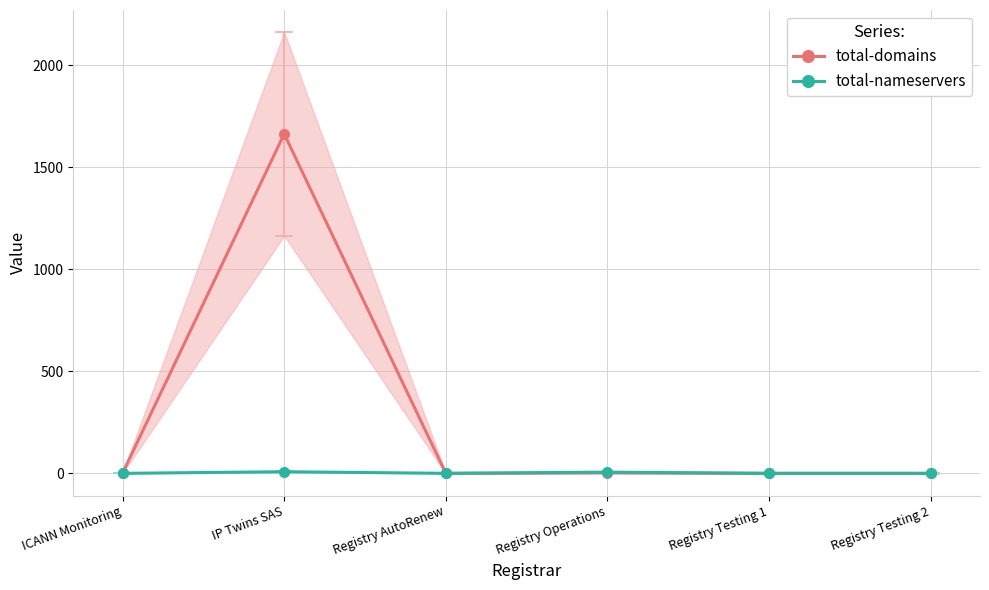

Is it true that total-domains equals 2 at Registry Operations?

True